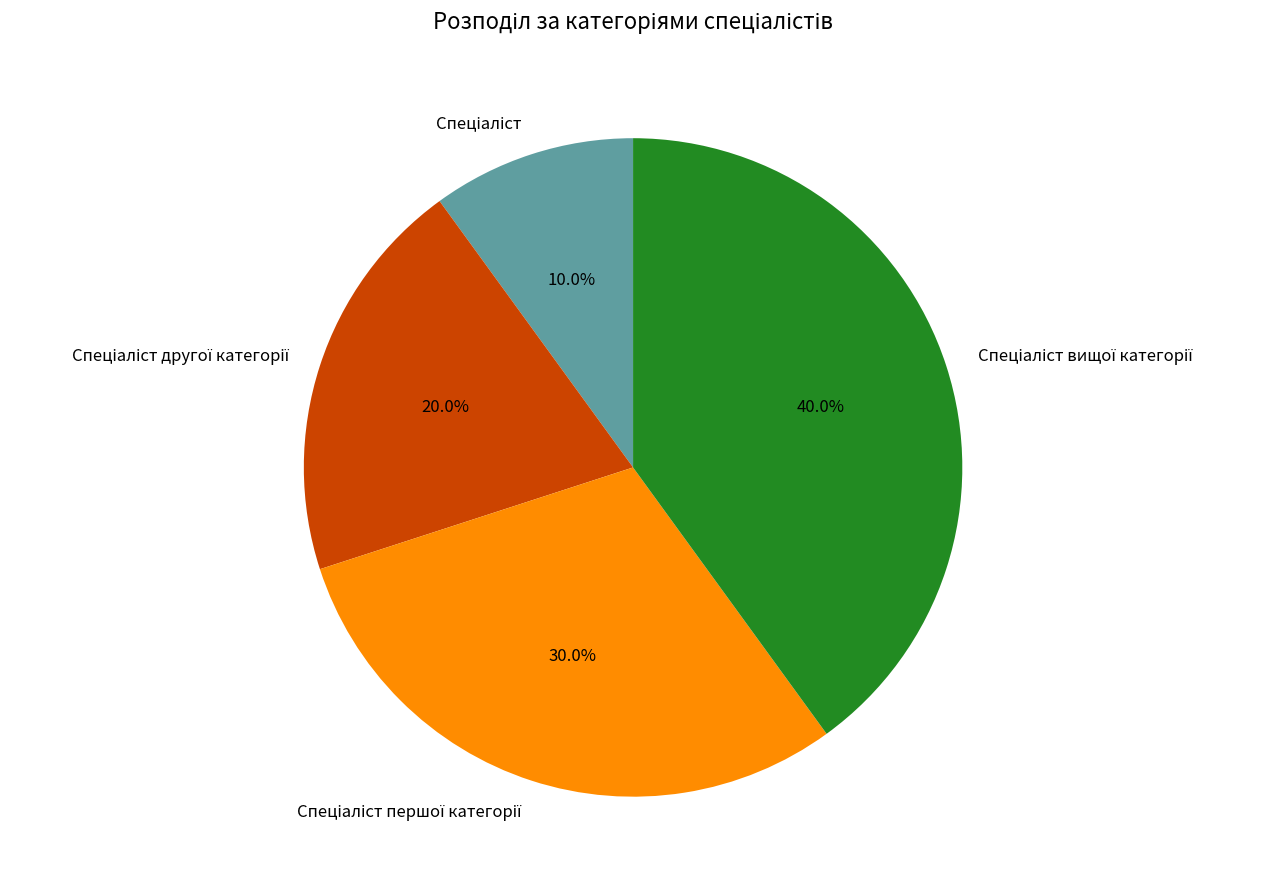

Is there any slice that represents more than half of the pie?

No